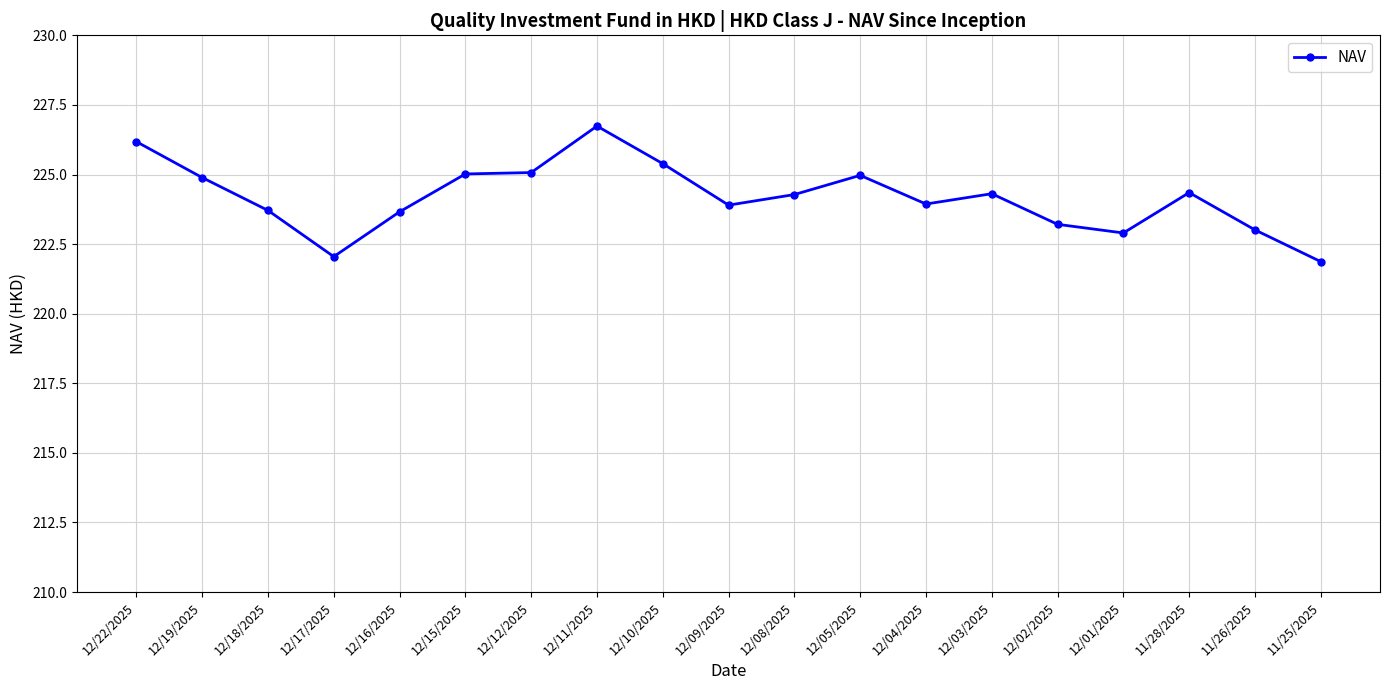

Between 11/26/2025 and 11/28/2025, which is larger?

11/28/2025